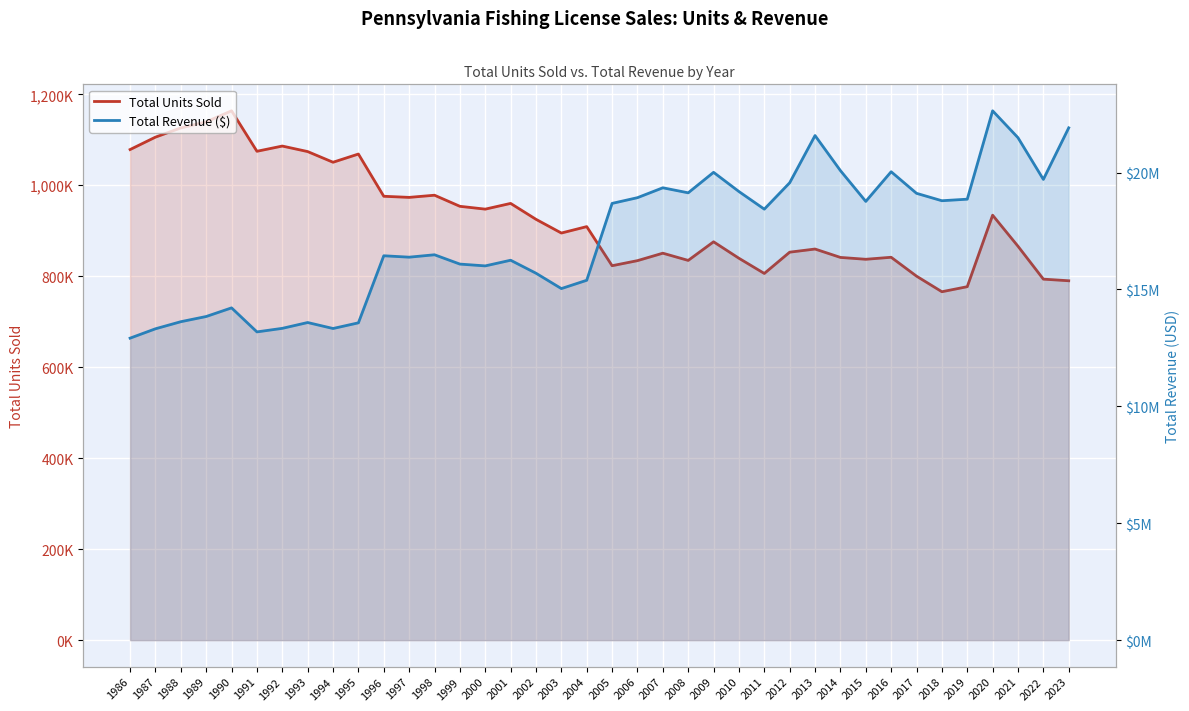

How many data points in Total Revenue ($) are less than 18433769?

19